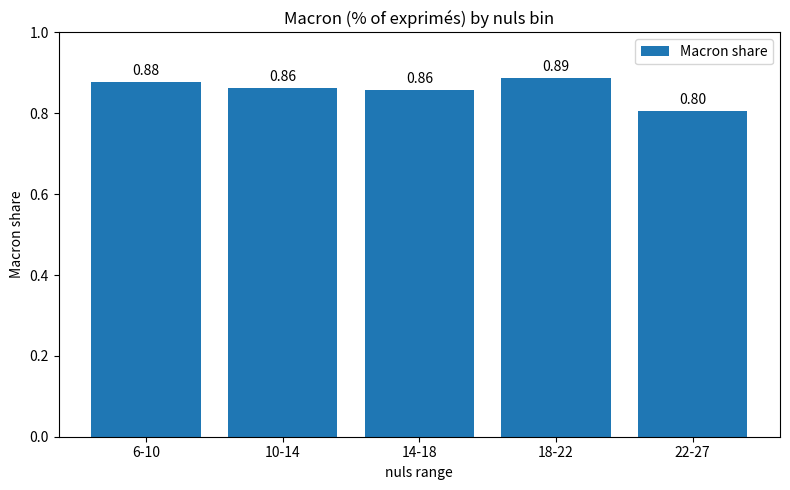

Which has a higher value, 6-10 or 22-27?

6-10